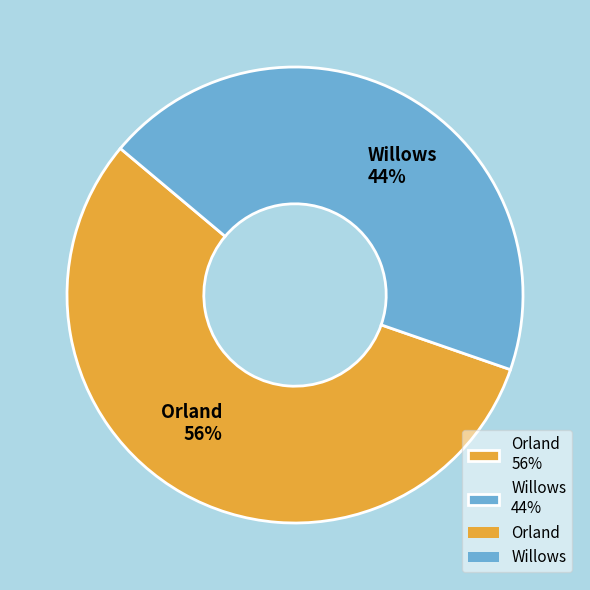

Between Willows and Orland, which is larger?

Orland